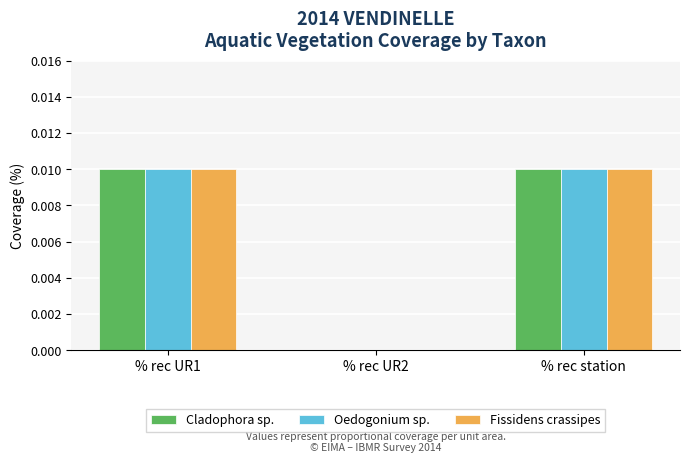

The value of Fissidens crassipes at % rec UR2 is 0.0. True or false?

True